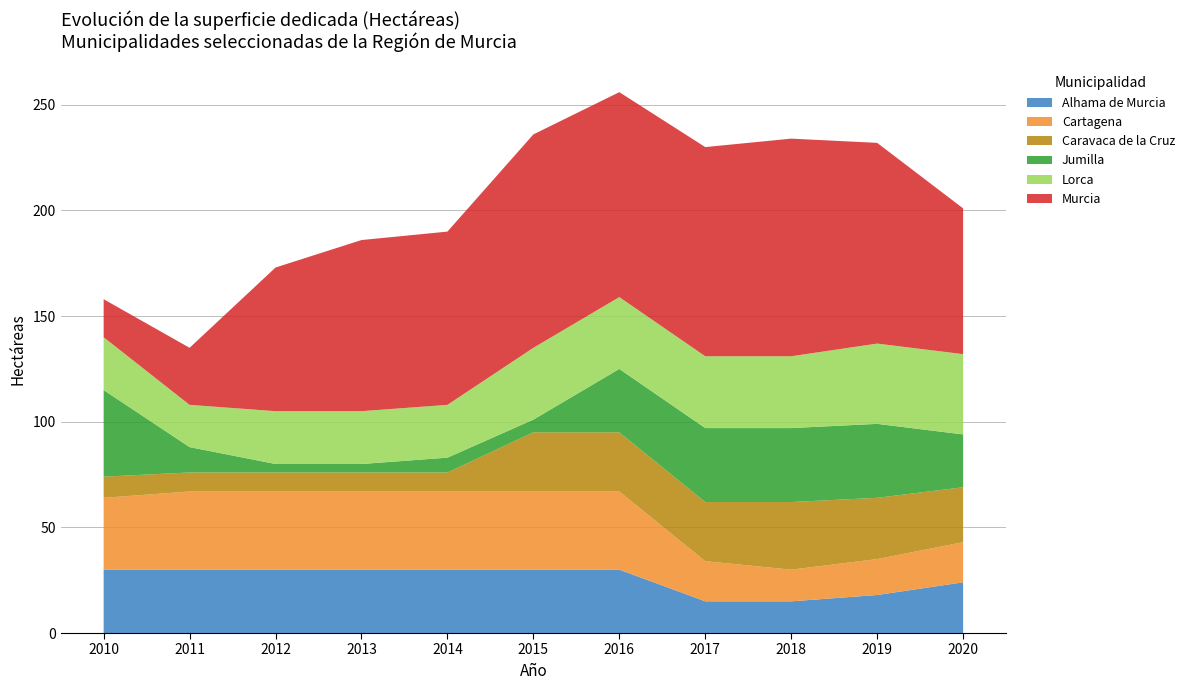

Reading left to right, transcribe all the data shown in this chart.

Alhama de Murcia: 2010=30	2011=30	2012=30	2013=30	2014=30	2015=30	2016=30	2017=15	2018=15	2019=18	2020=24
Cartagena: 2010=34	2011=37	2012=37	2013=37	2014=37	2015=37	2016=37	2017=19	2018=15	2019=17	2020=19
Caravaca de la Cruz: 2010=10	2011=9	2012=9	2013=9	2014=9	2015=28	2016=28	2017=28	2018=32	2019=29	2020=26
Jumilla: 2010=41	2011=12	2012=4	2013=4	2014=7	2015=6	2016=30	2017=35	2018=35	2019=35	2020=25
Lorca: 2010=25	2011=20	2012=25	2013=25	2014=25	2015=34	2016=34	2017=34	2018=34	2019=38	2020=38
Murcia: 2010=18	2011=27	2012=68	2013=81	2014=82	2015=101	2016=97	2017=99	2018=103	2019=95	2020=69